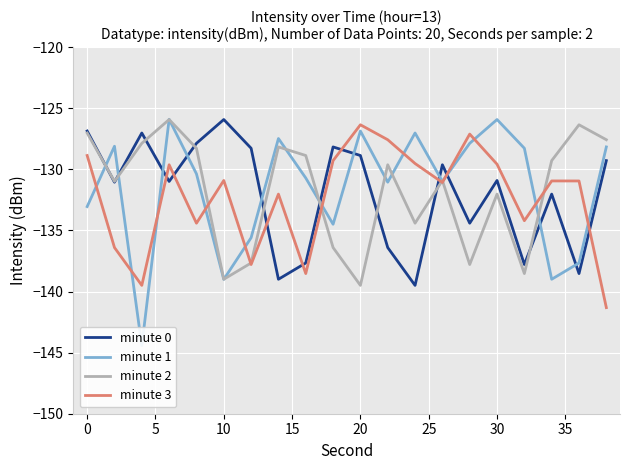

Which series has the largest range (max minus min)?

minute 1